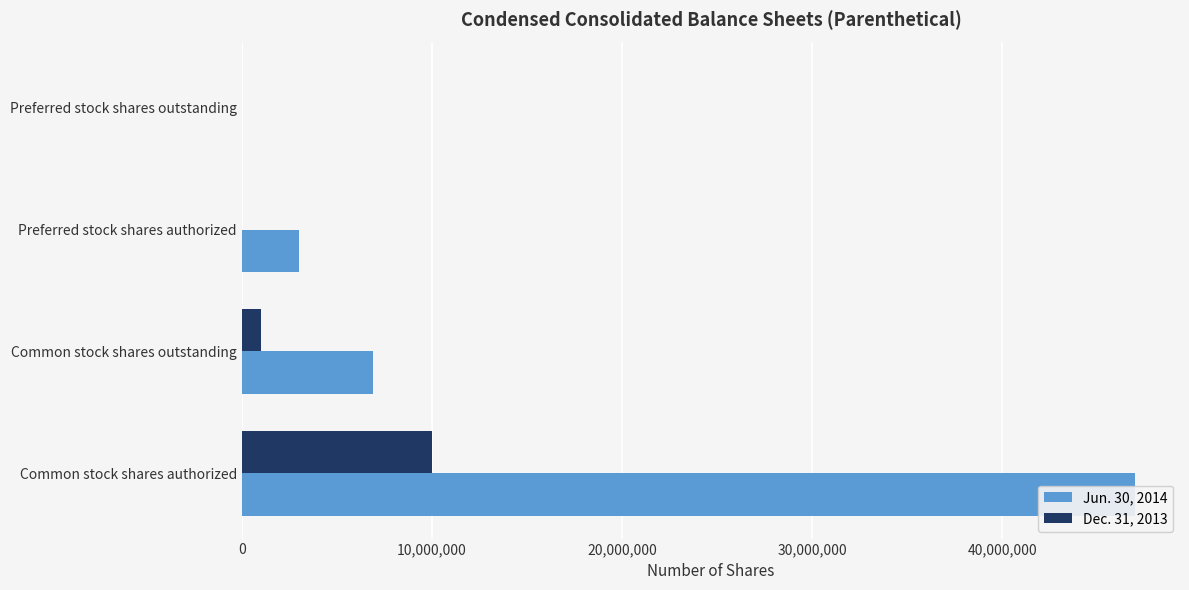

What is the difference between the maximum and minimum values in the Dec. 31, 2013 series?

10000000